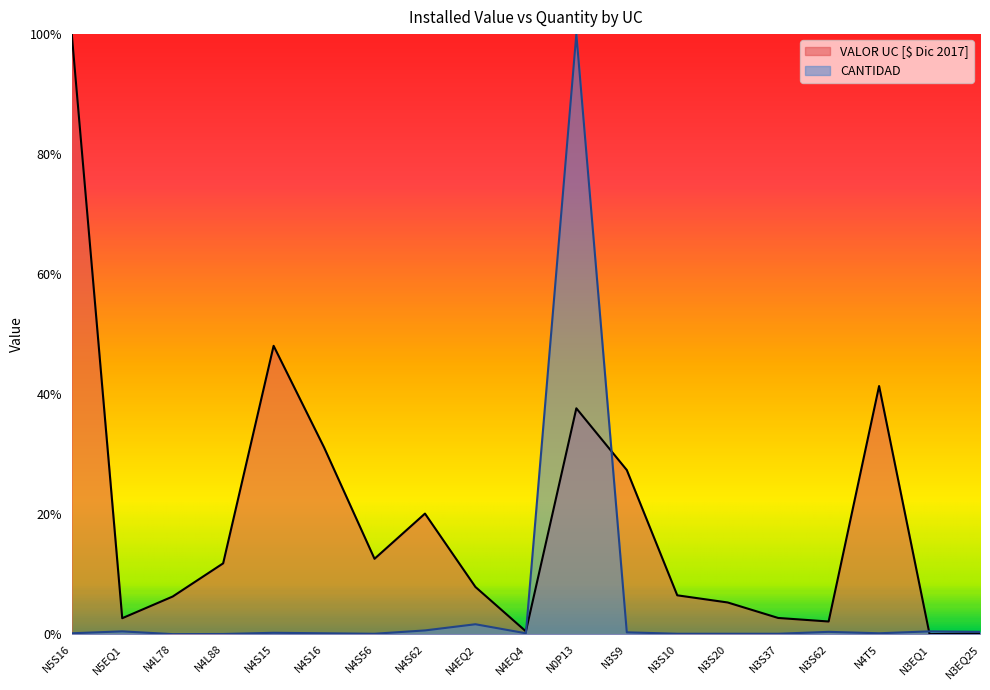

Which series has the largest range (max minus min)?

VALOR UC [$ Dic 2017]